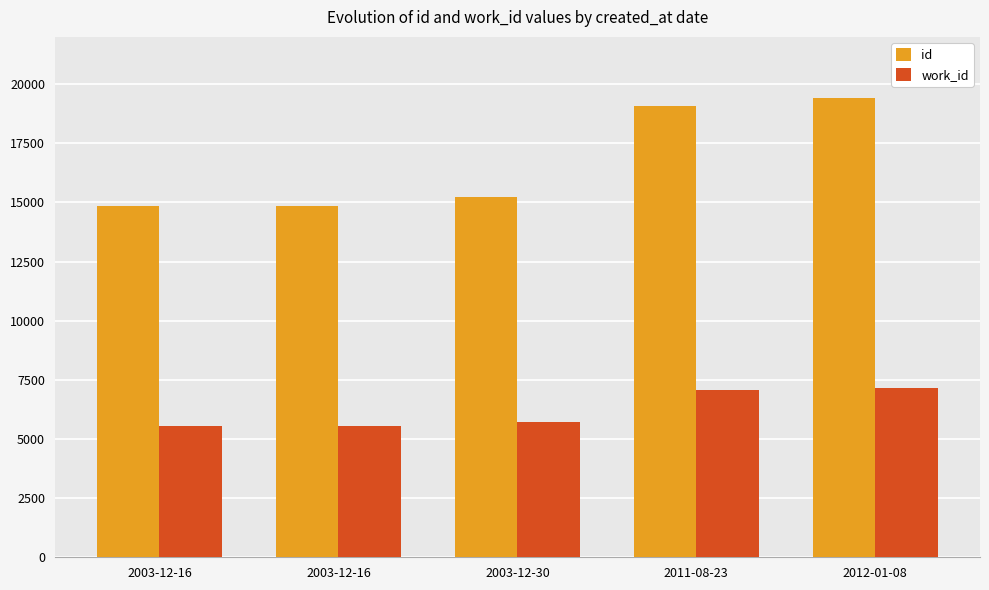

How many groups of bars are there?

5